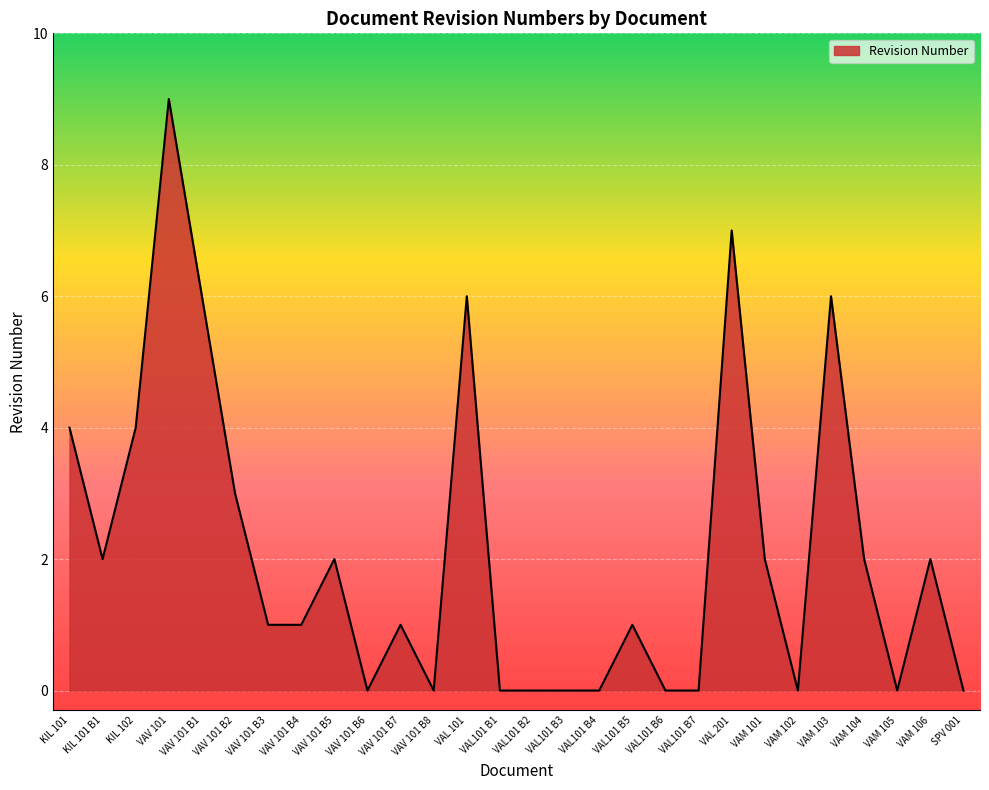

How many lines are shown in the chart?

1